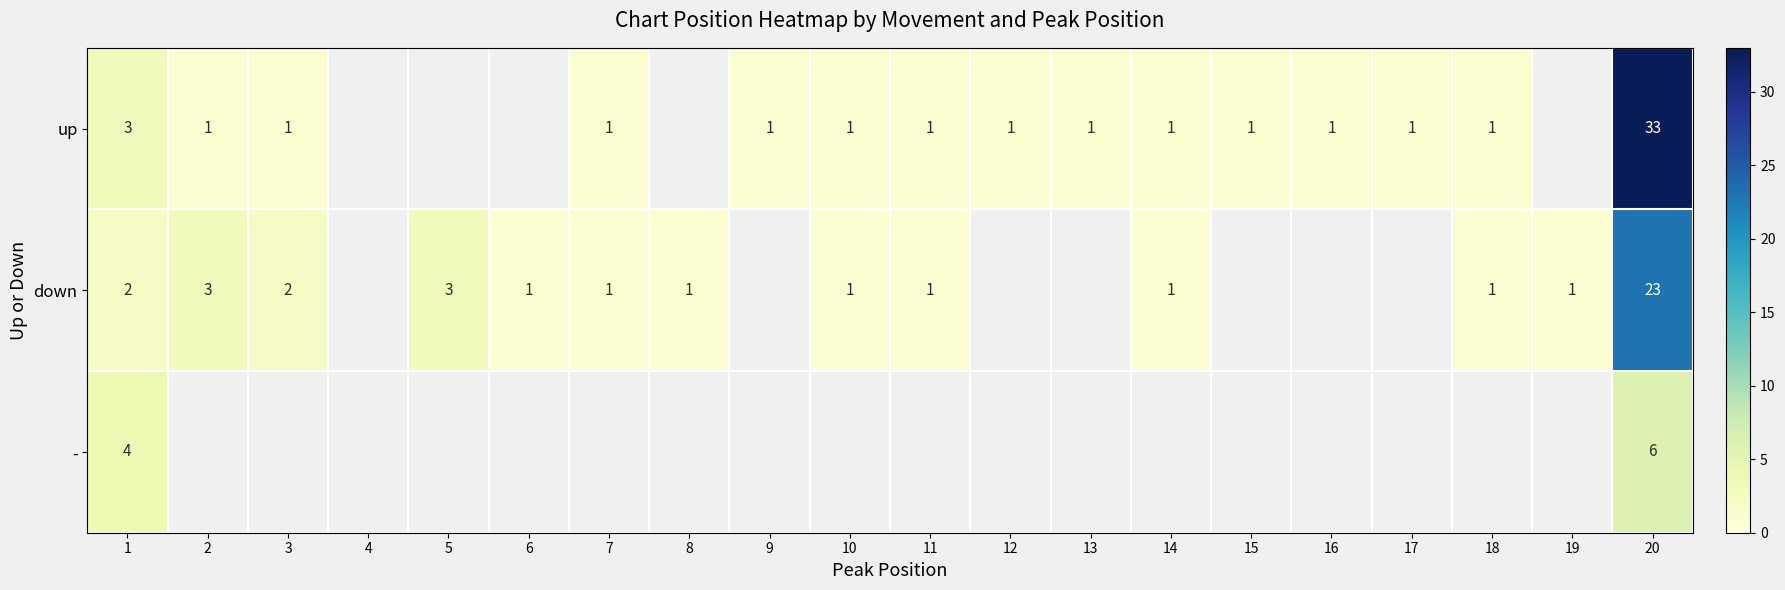

Between 5 and 1, which is larger?

1